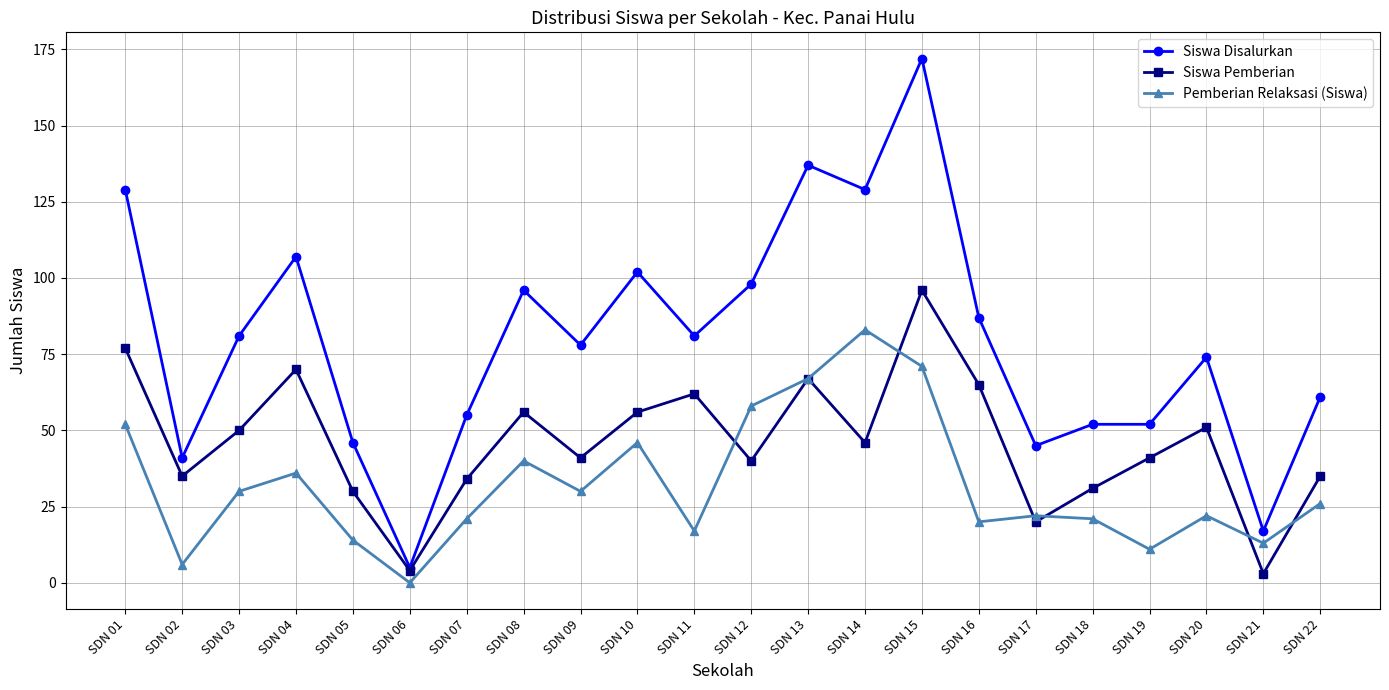

What is the sum of all Pemberian Relaksasi (Siswa) values?

706